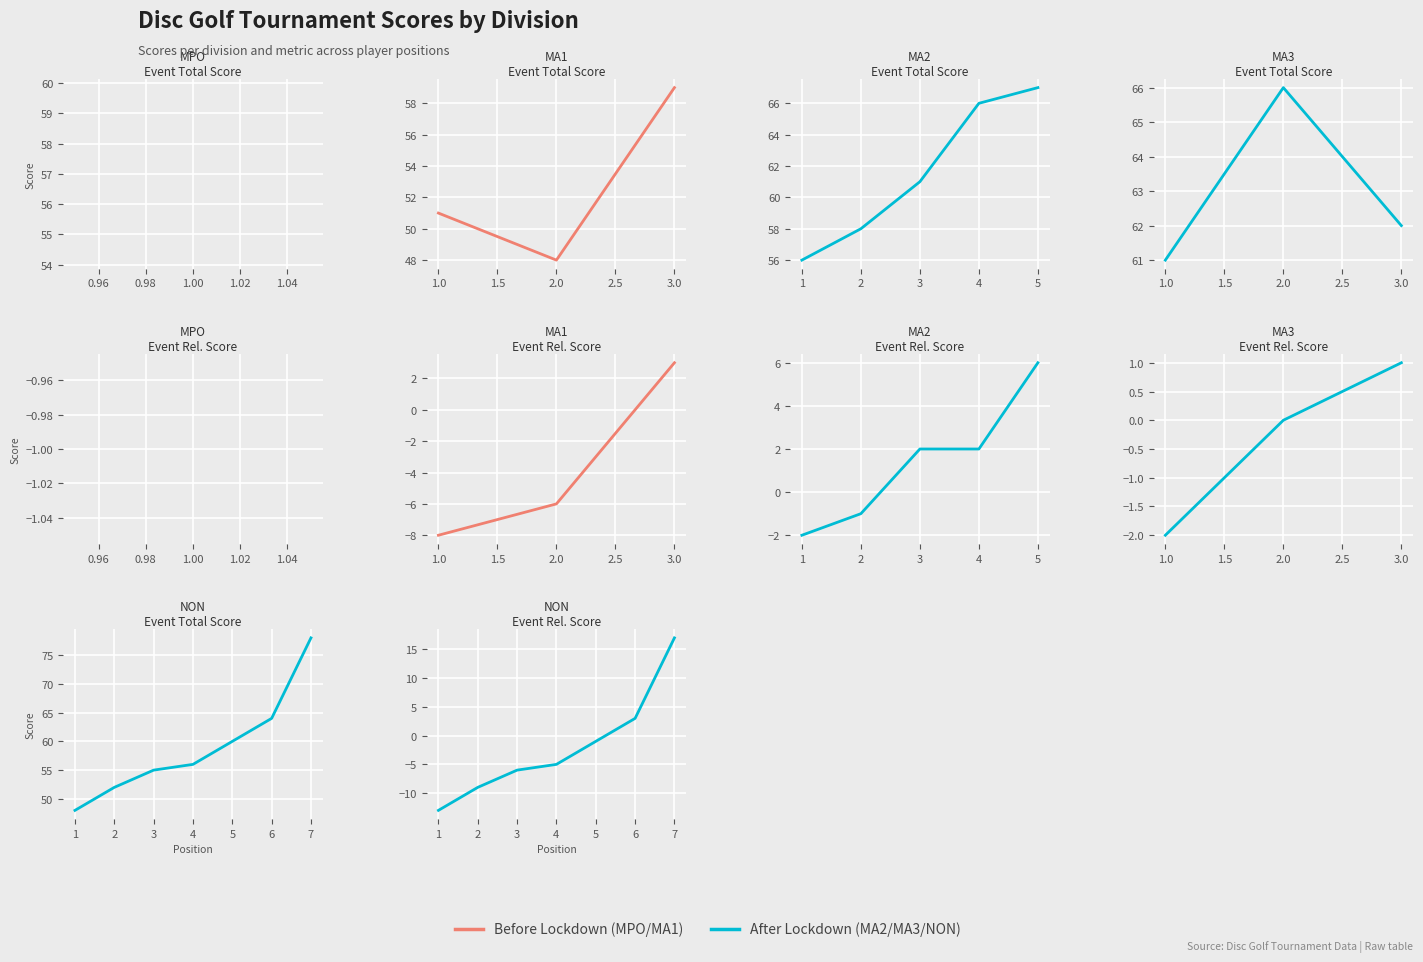

What is the approximate value of event_relative_score at 2?

-6